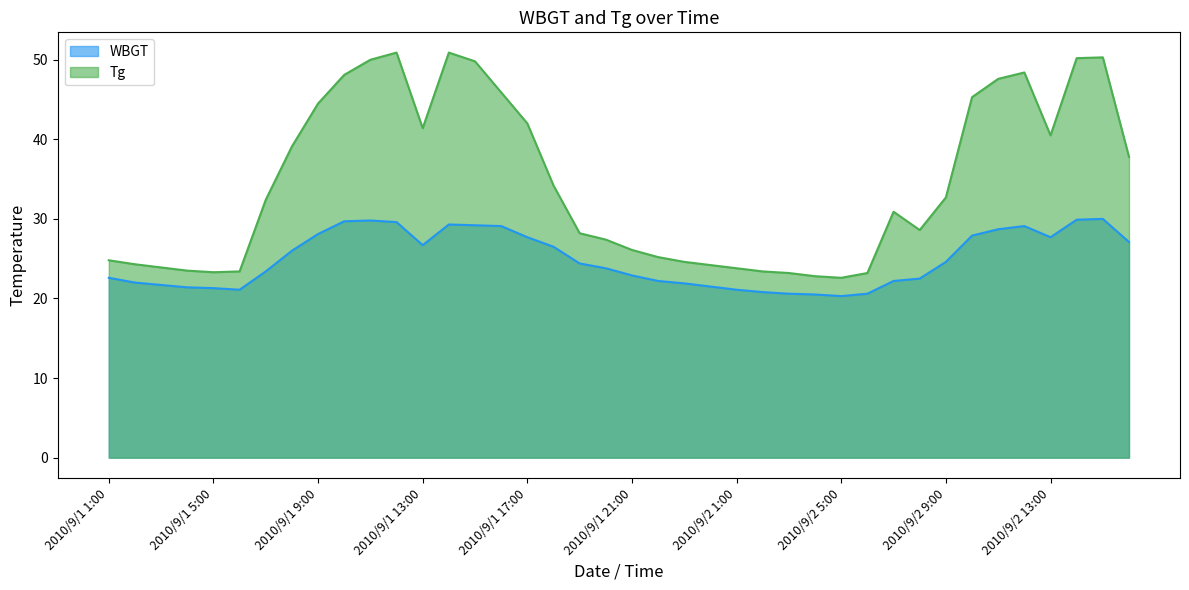

What is the total value across all series at 2010/9/2 10:00?

73.2